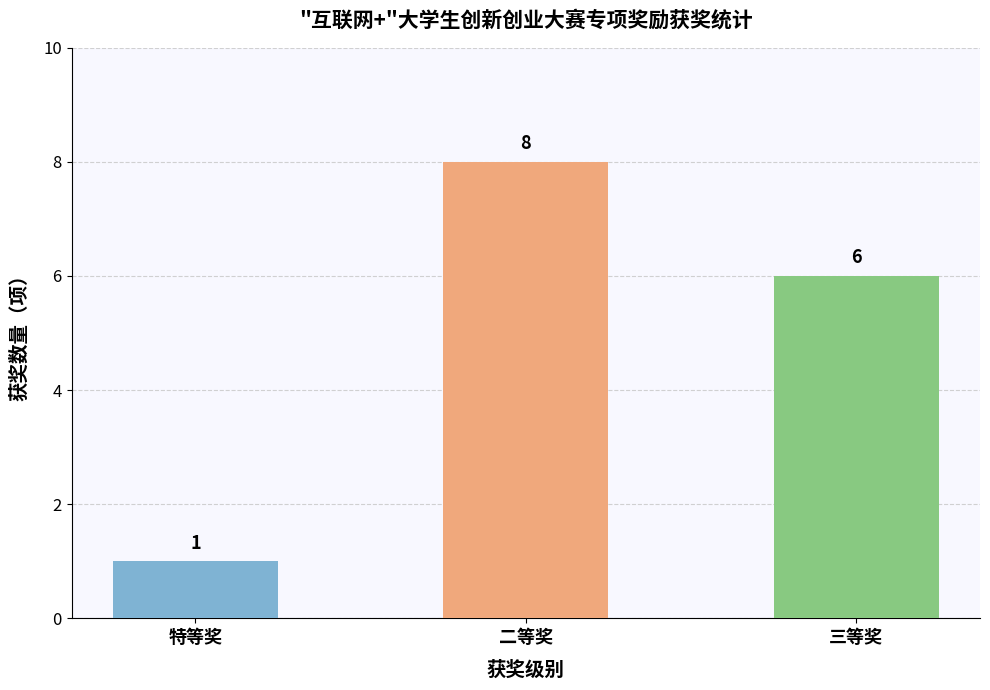

What position from the right is 二等奖?

2